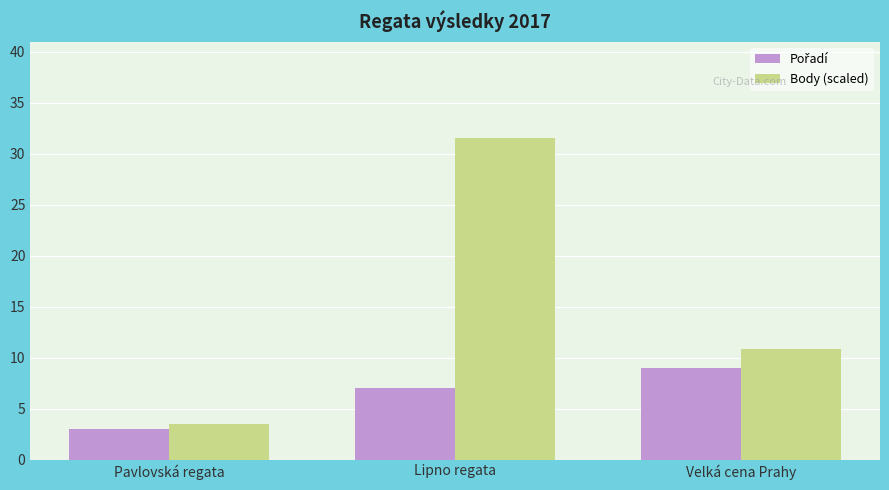

What is the average value of the Body (scaled) series?

15.3